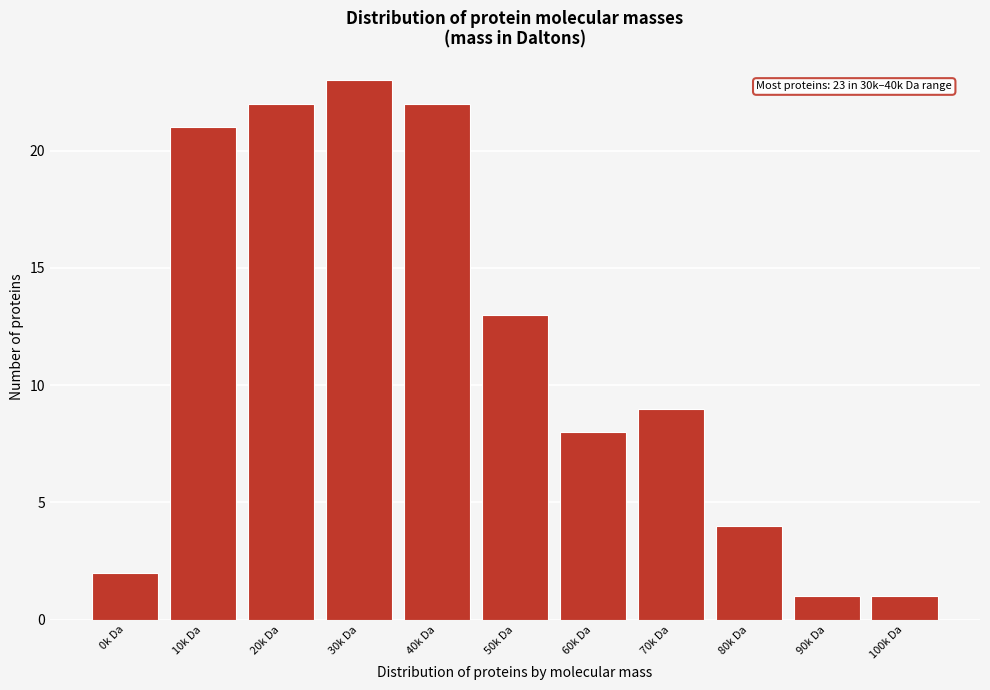

Reading right to left, transcribe all the data shown in this chart.

1	1	4	9	8	13	22	23	22	21	2